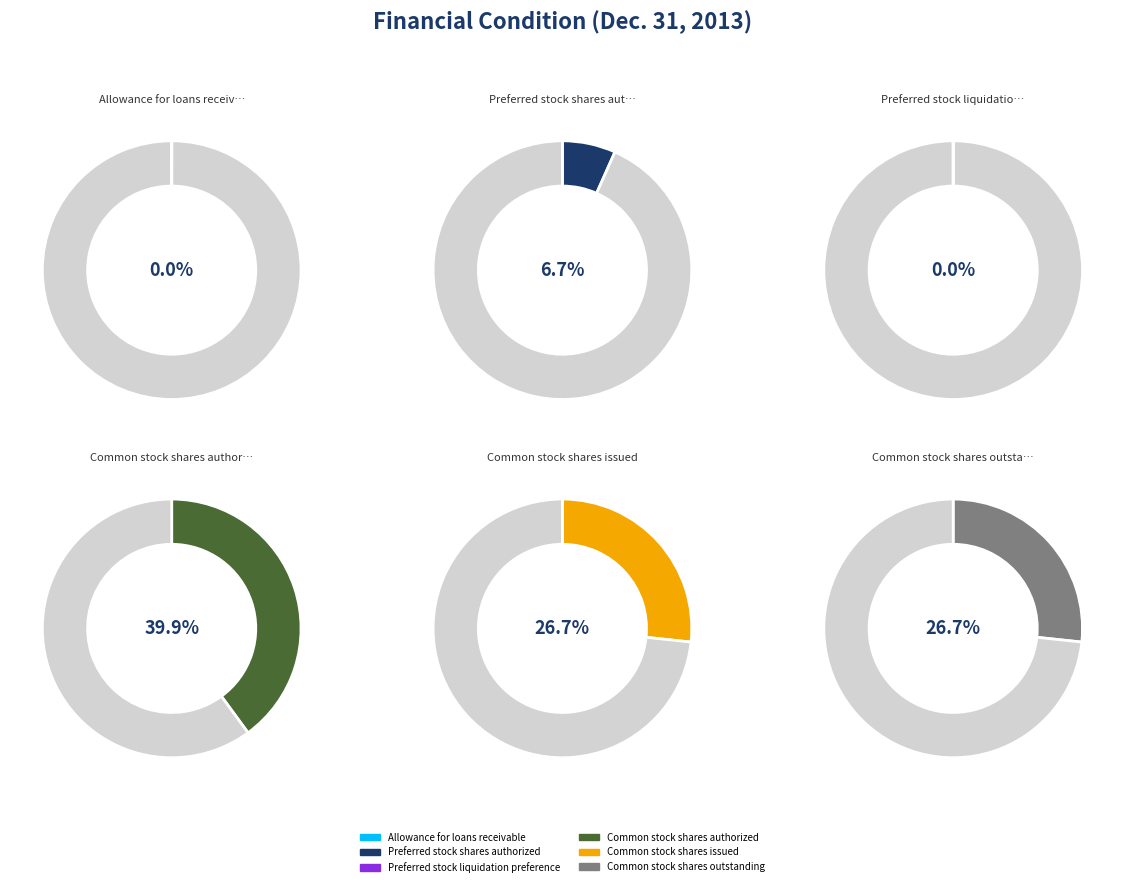

What is the smallest slice in the pie chart?

Preferred stock liquidation preference